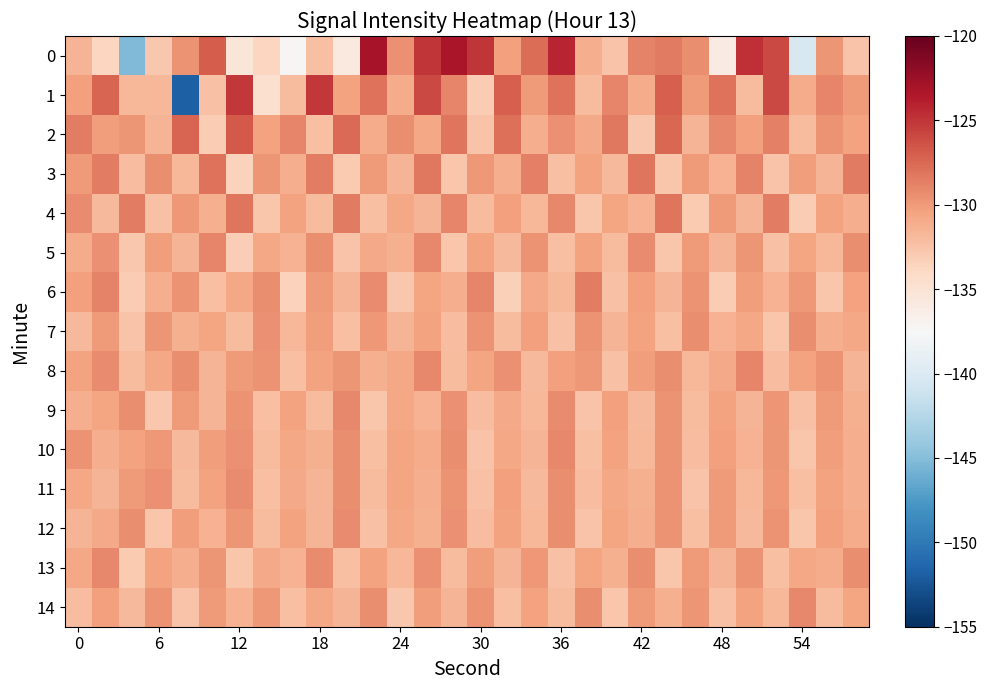

What is the minimum value shown in the chart?

-151.8